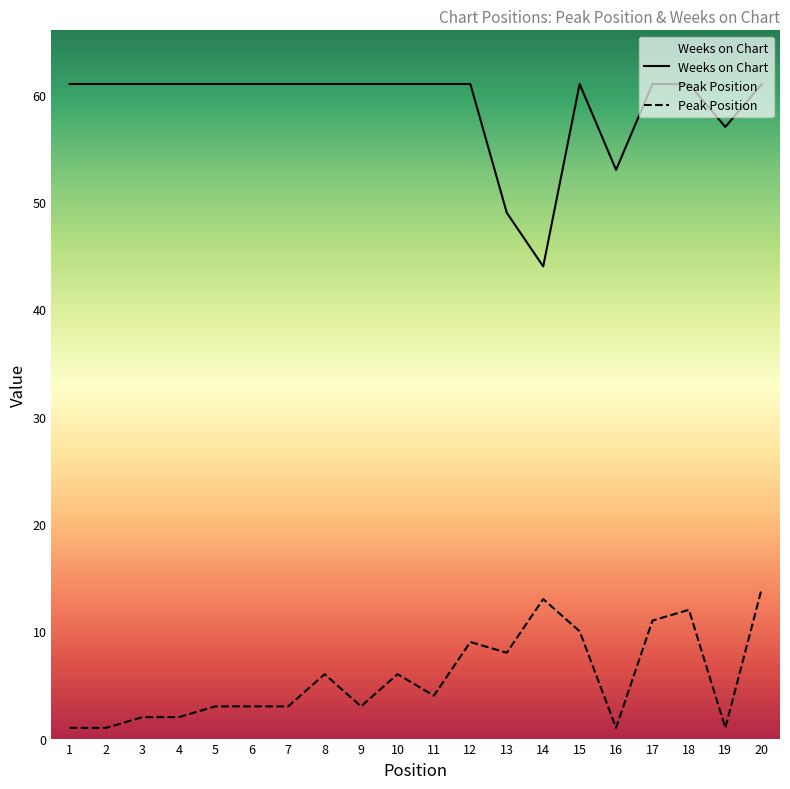

Reading right to left, transcribe all the data shown in this chart.

Peak Position: 14	1	12	11	1	10	13	8	9	4	6	3	6	3	3	3	2	2	1	1
Weeks on Chart: 61	57	61	61	53	61	44	49	61	61	61	61	61	61	61	61	61	61	61	61